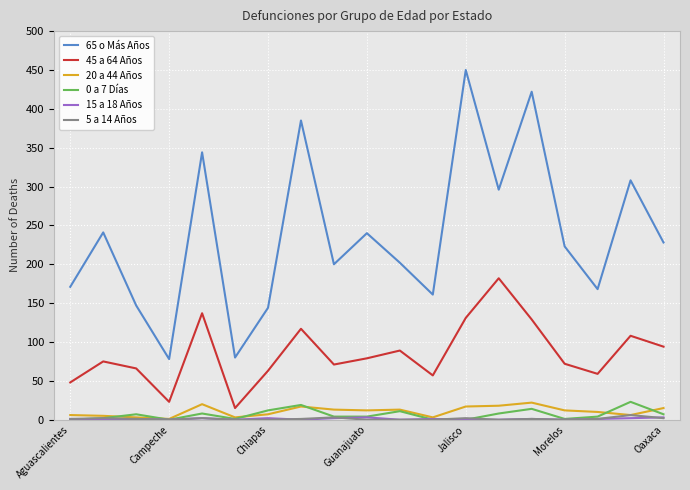

What is the maximum value shown in the chart?

450